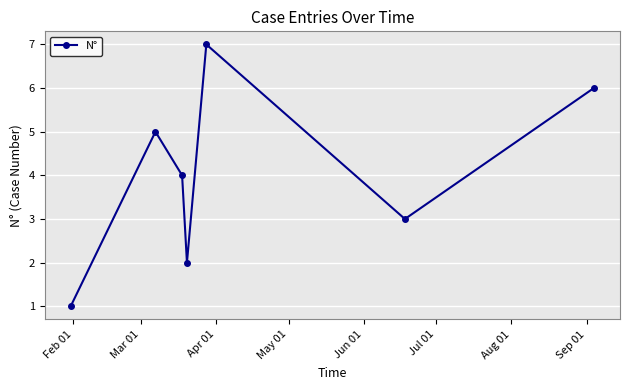

What is the average value?

4